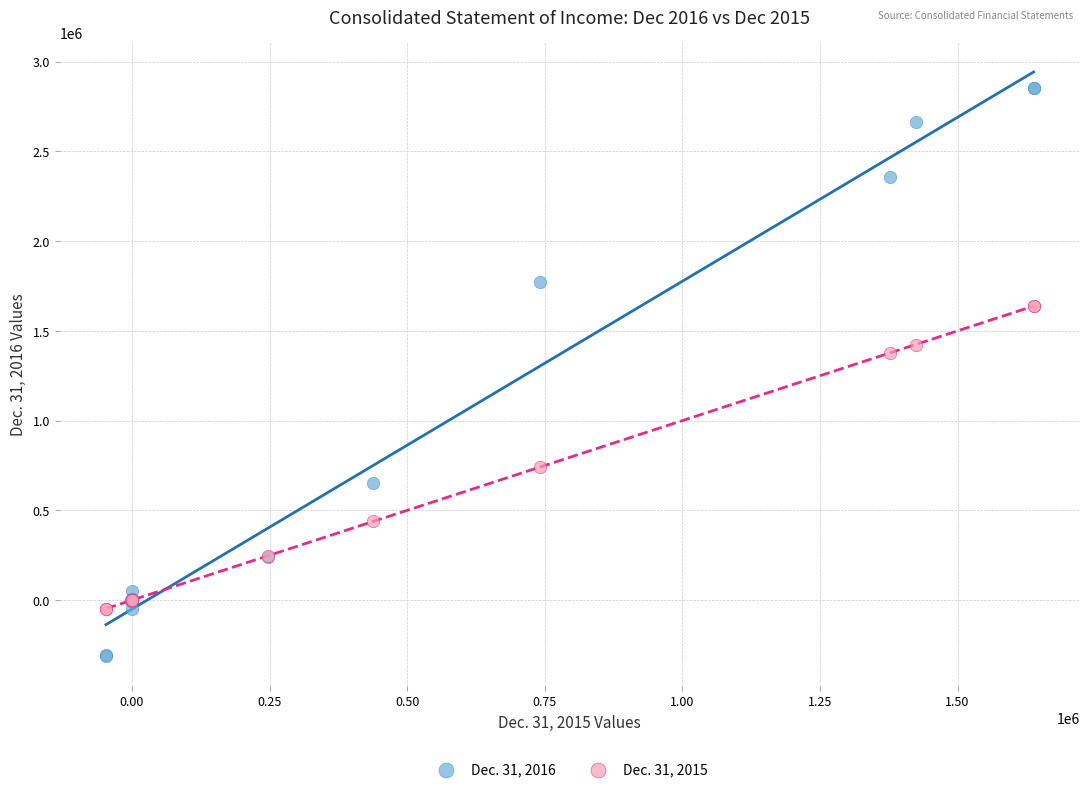

Which series contains the lowest Y value?

Dec. 31, 2016